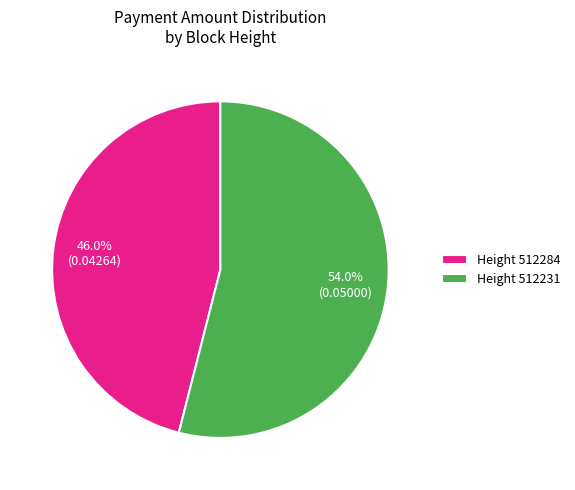

Combined, do Height 512231 and Height 512284 account for over 50%?

Yes